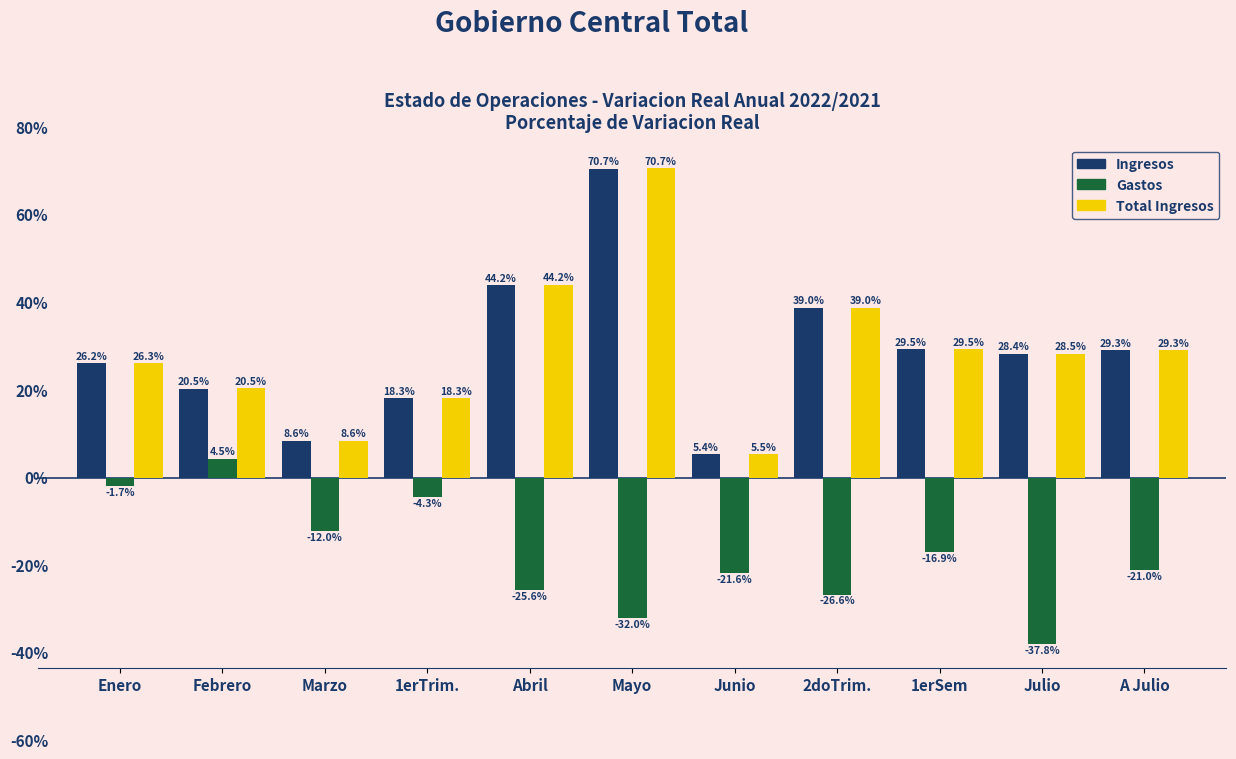

At which label does Gastos reach its peak?

Febrero